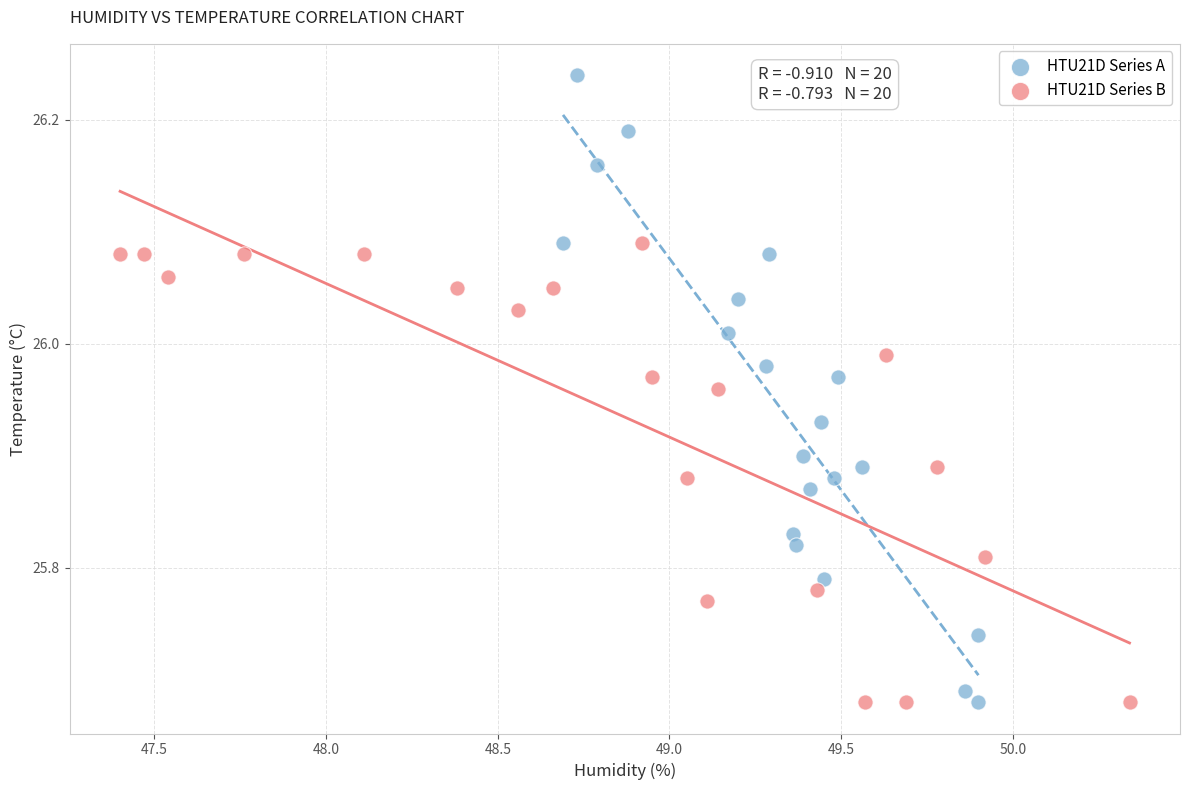

Which series reaches the maximum Y coordinate?

HTU21D Series A